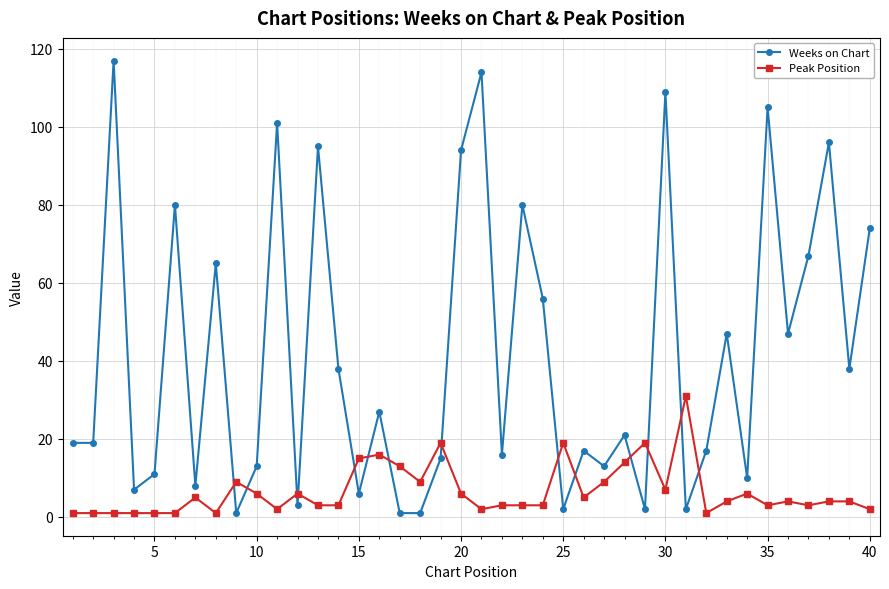

Which series has the largest total across all categories?

Weeks on Chart